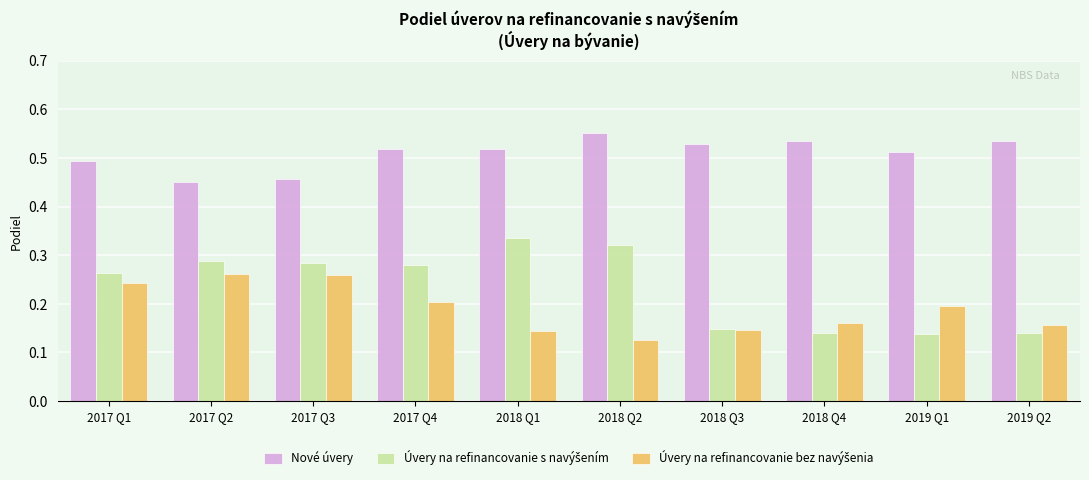

True or false: Nové úvery has a value of 0.5 at 2017 Q2.

True